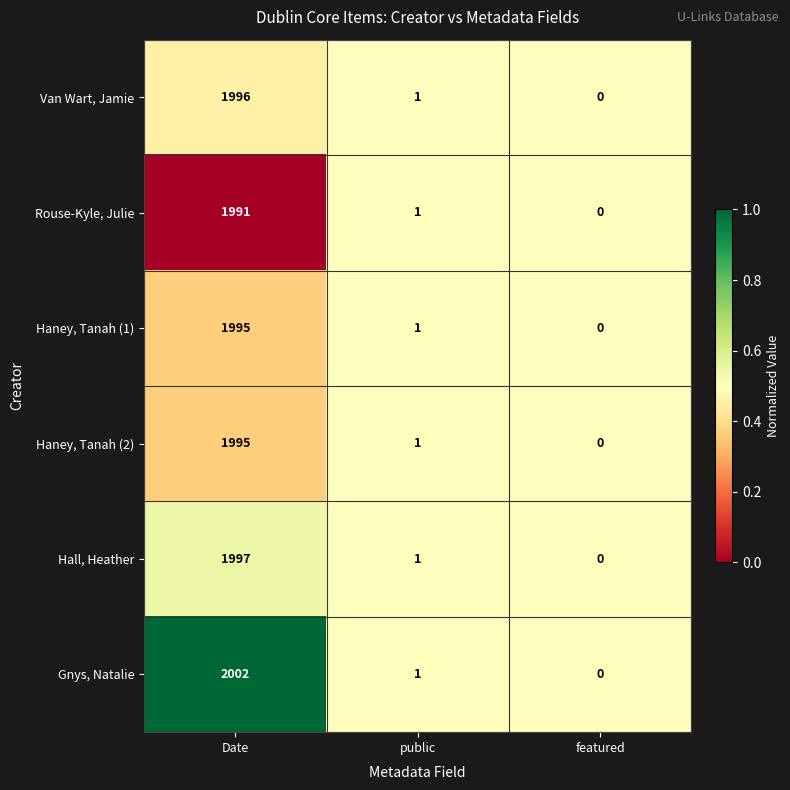

Reading left to right, list all the values displayed in this chart.

Van Wart, Jamie: 1996	1	0
Rouse-Kyle, Julie: 1991	1	0
Haney, Tanah (1): 1995	1	0
Haney, Tanah (2): 1995	1	0
Hall, Heather: 1997	1	0
Gnys, Natalie: 2002	1	0